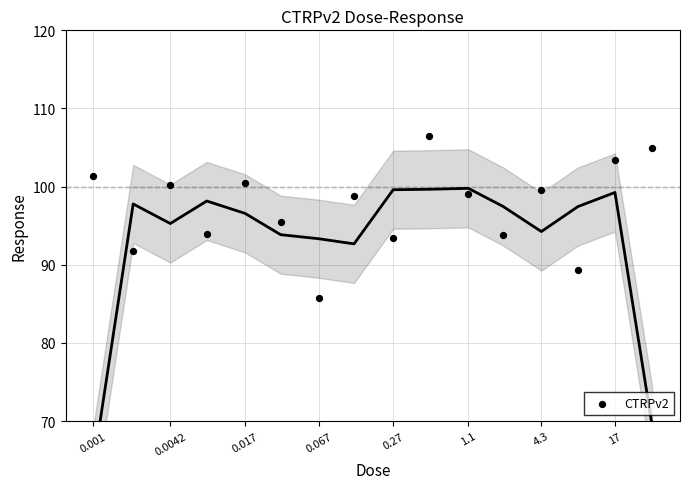

What Y value in the scatter plot is closest to 96?

95.4